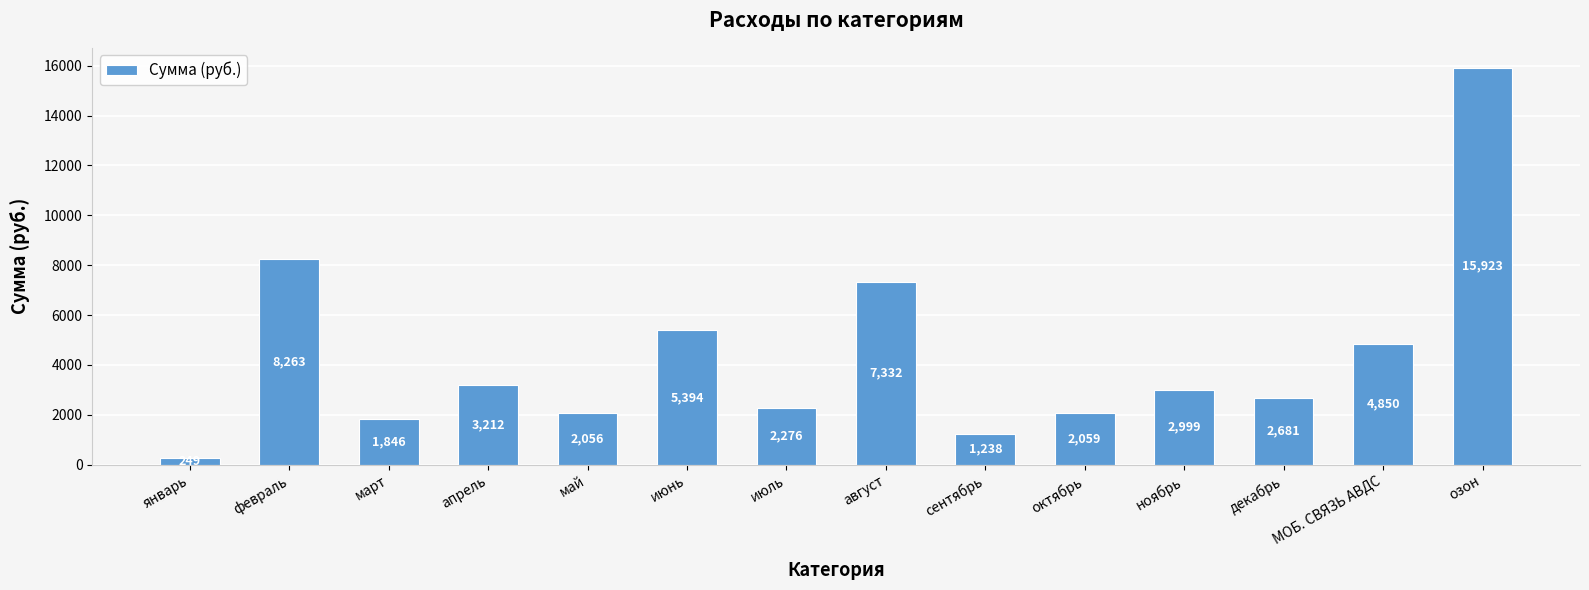

What position from the left is июль?

7